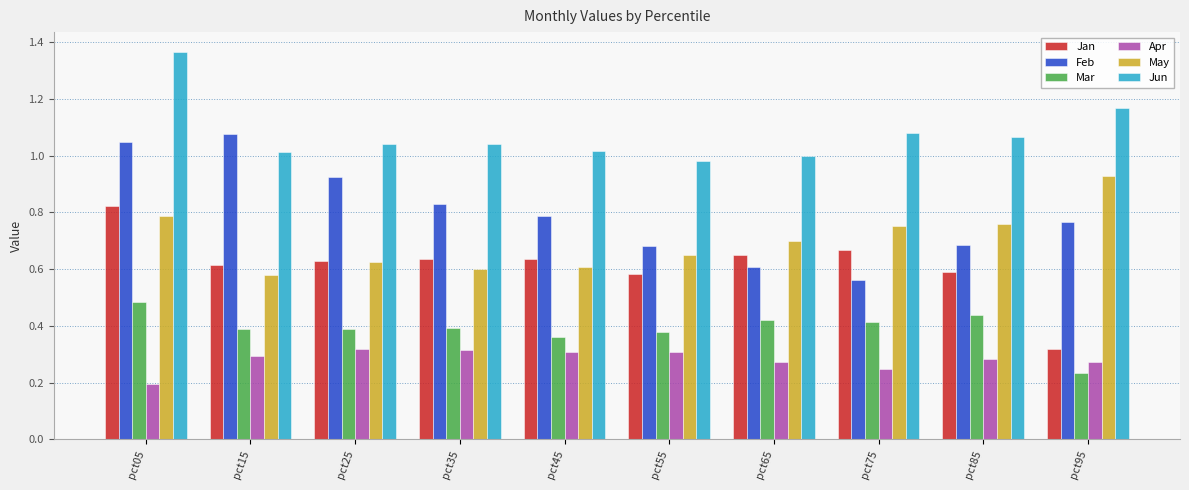

How many bars are there in total?

60